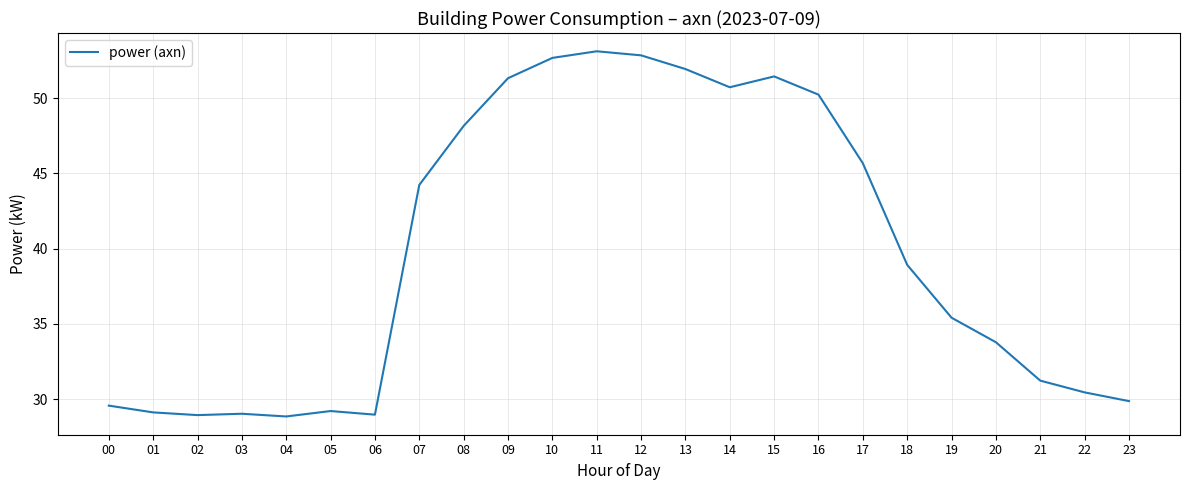

What is the maximum value shown in the chart?

53.1